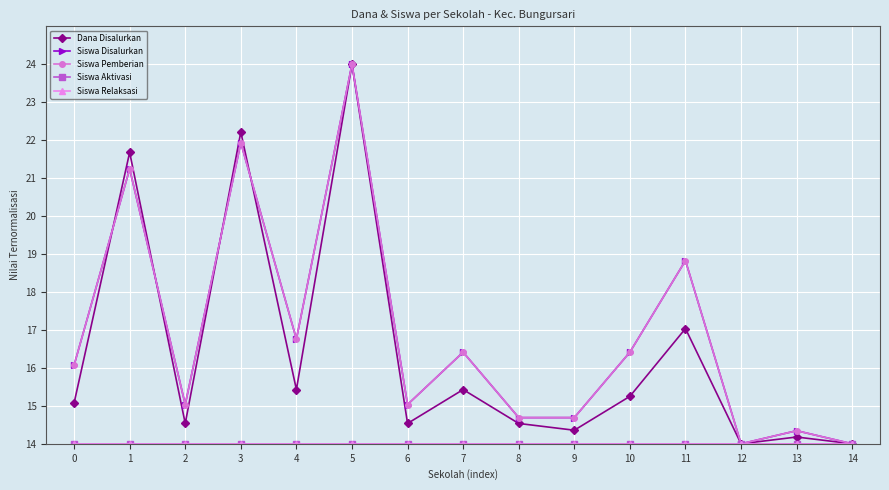

The Siswa Aktivasi series shows 14.0 at 0. True or false?

True